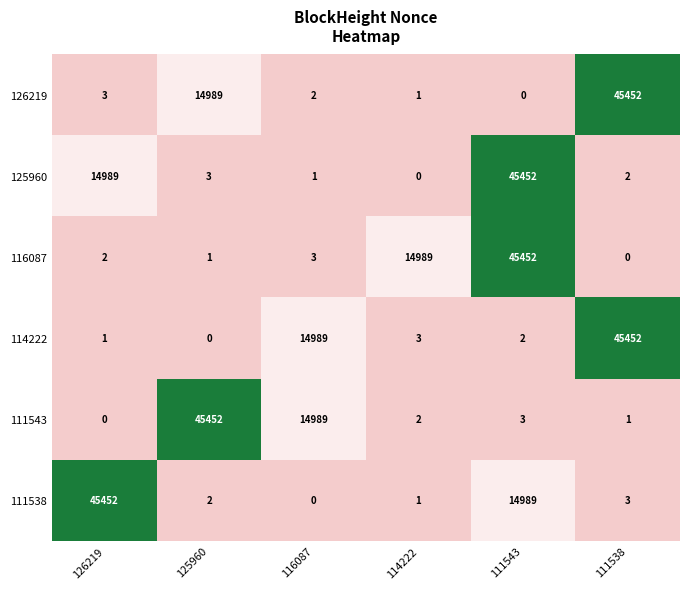

The 125960 series shows 1 at 111538. True or false?

False